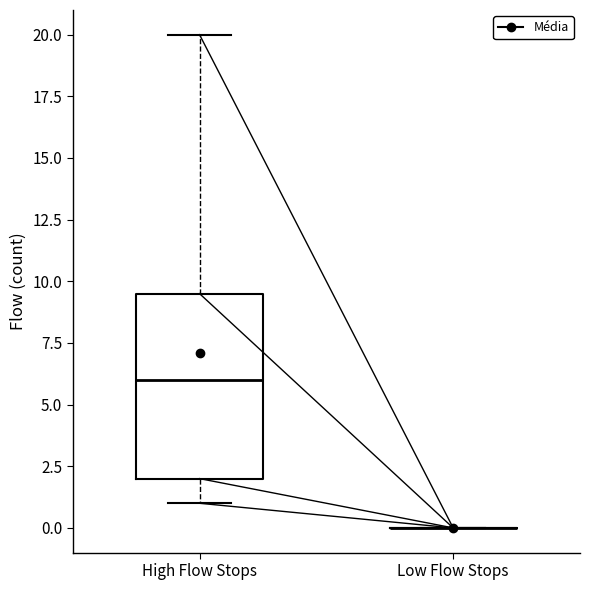

Reading left to right, transcribe this box plot: for each box, give where its median line is, the range the box spans, and where its two whiskers end, as read against the y-axis. The values are not printed on the chart, so give them approximately, as read against the axis.

High Flow Stops: median 6.0, box 2.0 to 9.5, whiskers 1.0 to 20.0
Low Flow Stops: box collapsed to a line at 0.0, whiskers 0.0 to 0.0